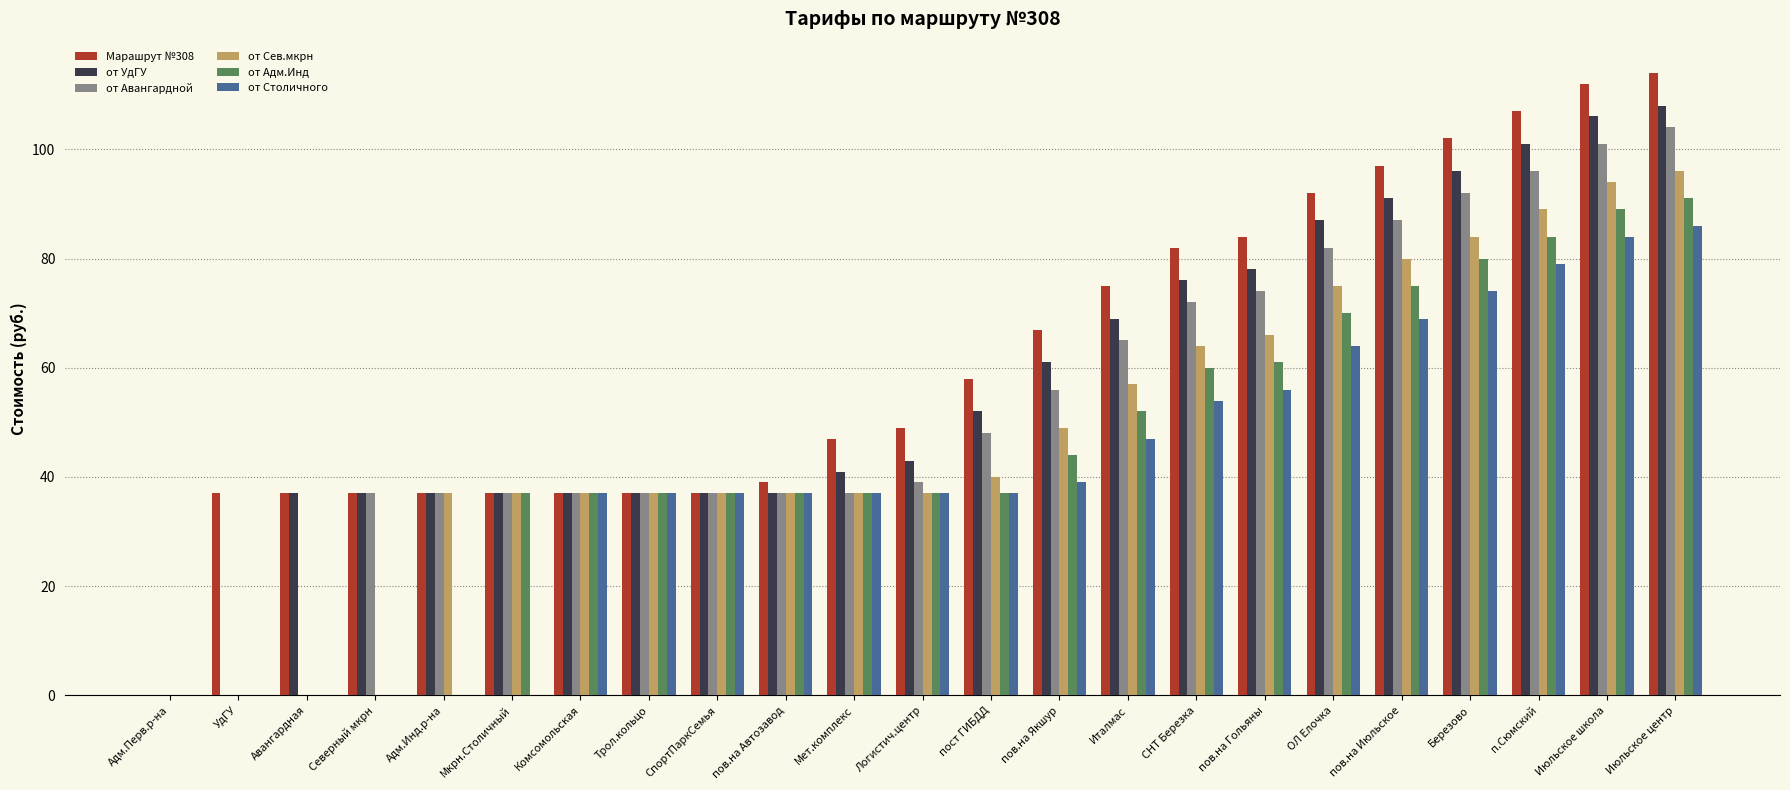

How many series are shown in this chart?

6